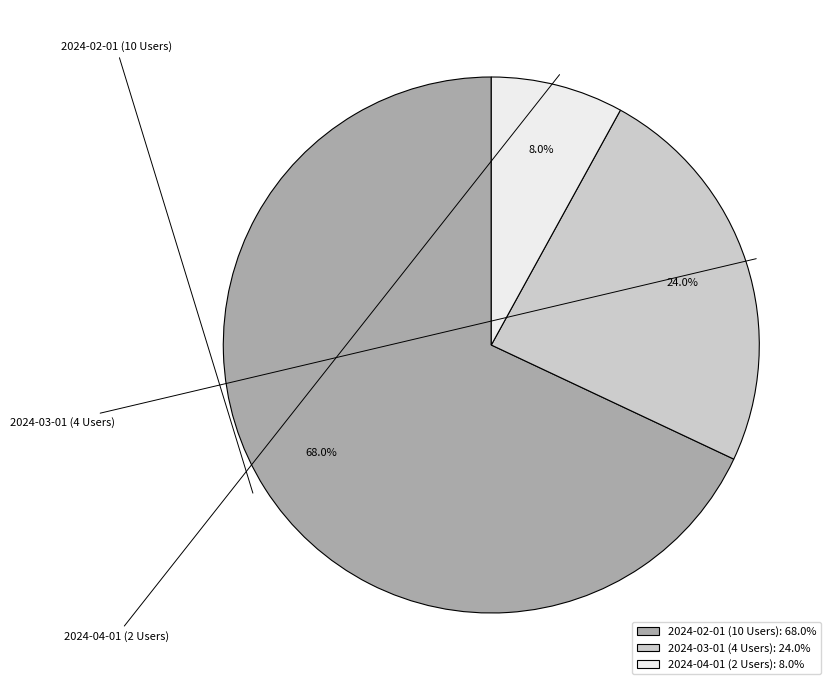

Is it true that 2024-04-01 (2 Users) is 8% of the pie?

True